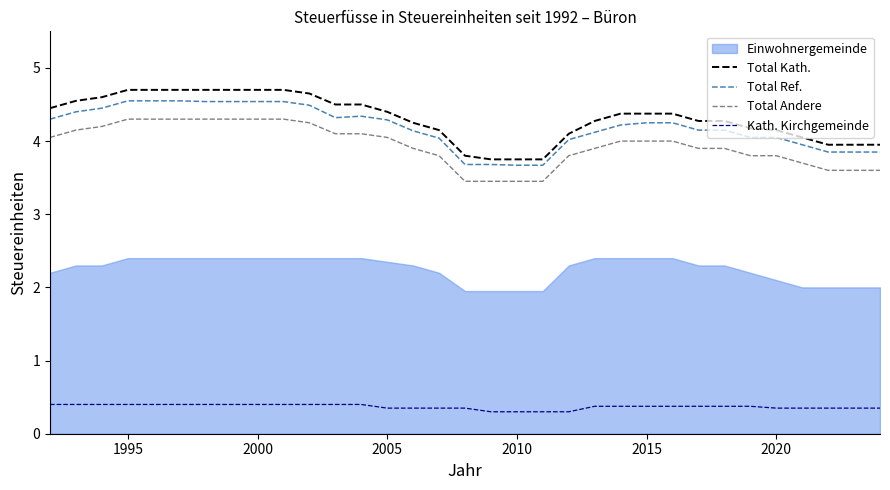

What is the maximum value for Total Andere?

4.3